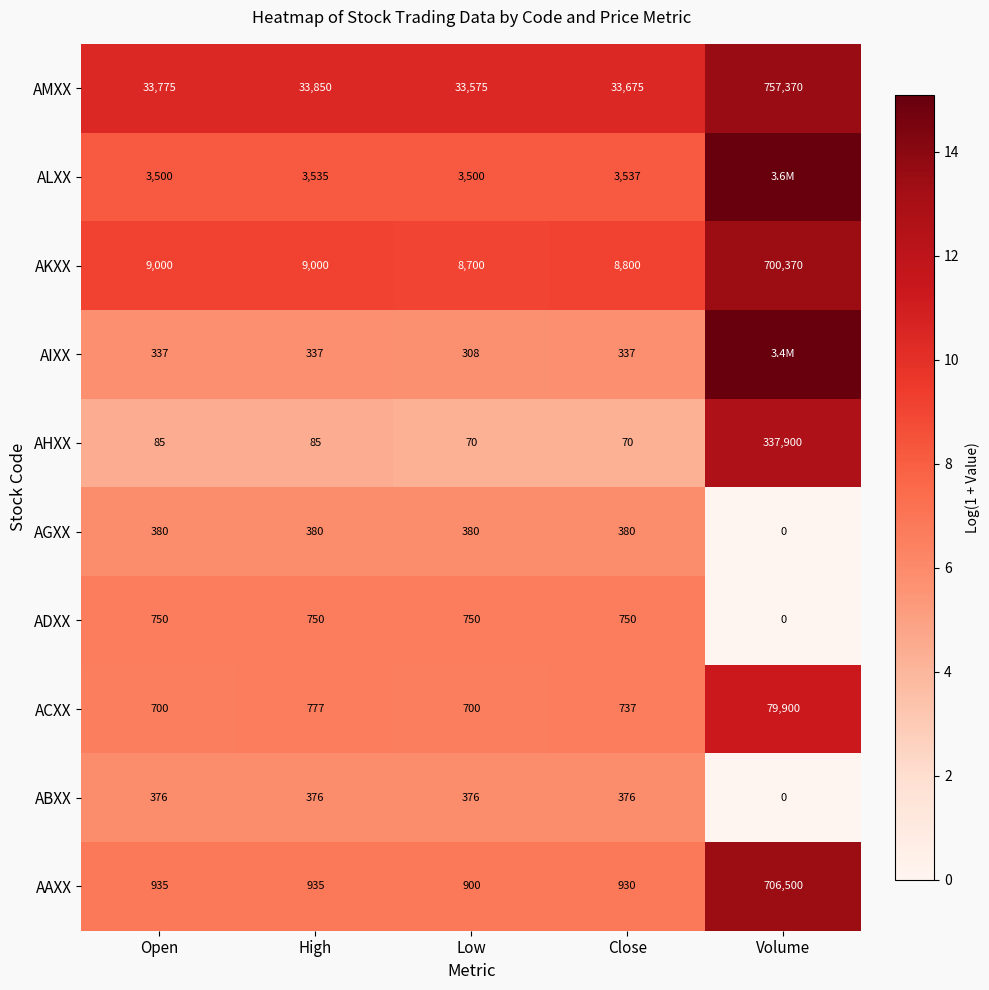

At Open, list the series in order from smallest to largest.

AHXX, AIXX, ABXX, AGXX, ACXX, ADXX, AAXX, ALXX, AKXX, AMXX